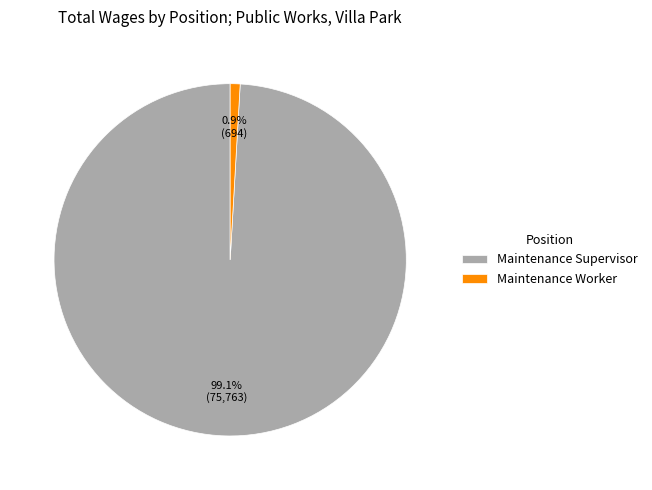

Which slice represents more than half of the pie?

Maintenance Supervisor